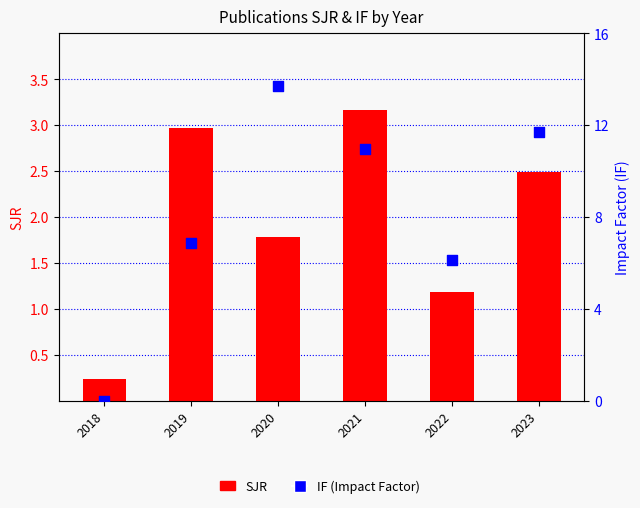

Is the value of IF (Impact Factor) at 2018 greater than the value of SJR at 2020?

No